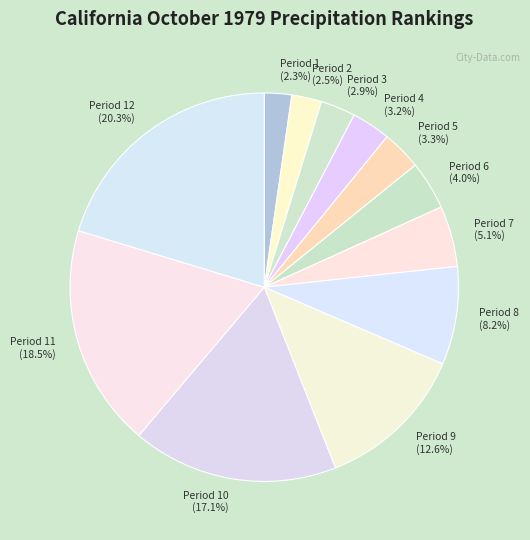

Which category has the biggest portion of the pie?

Period 12